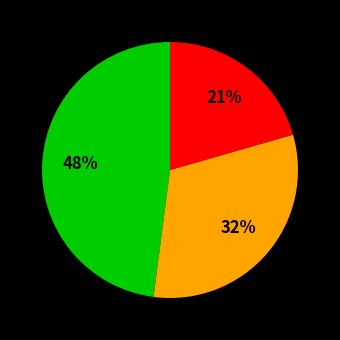

Is there any slice that represents more than half of the pie?

No